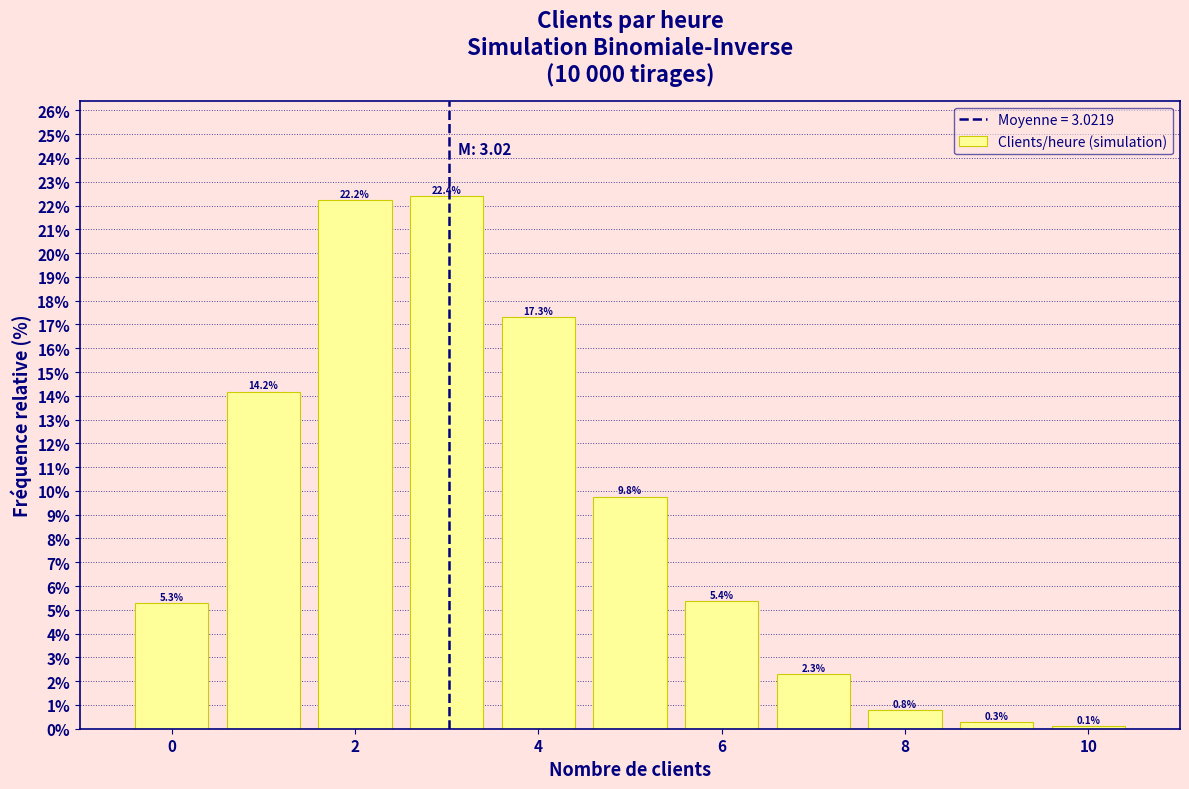

Reading left to right, transcribe this chart: for each bar, give the range it covers on the x-axis and its height. The bar edges are not printed on the chart, so give them approximately, as read against the axis.

-0.5 to 0.5: 5.3
0.5 to 1.5: 14.2
1.5 to 2.5: 22.2
2.5 to 3.5: 22.4
3.5 to 4.5: 17.3
4.5 to 5.5: 9.8
5.5 to 6.5: 5.4
6.5 to 7.5: 2.3
7.5 to 8.5: 0.8
8.5 to 9.5: 0.3
9.5 to 10.5: 0.1